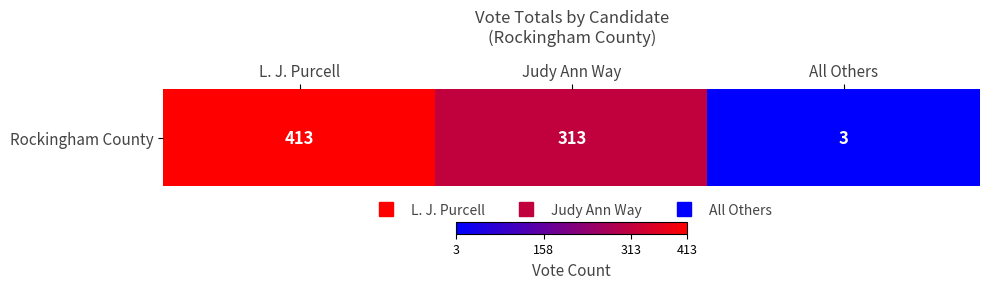

What is the greatest value displayed?

413